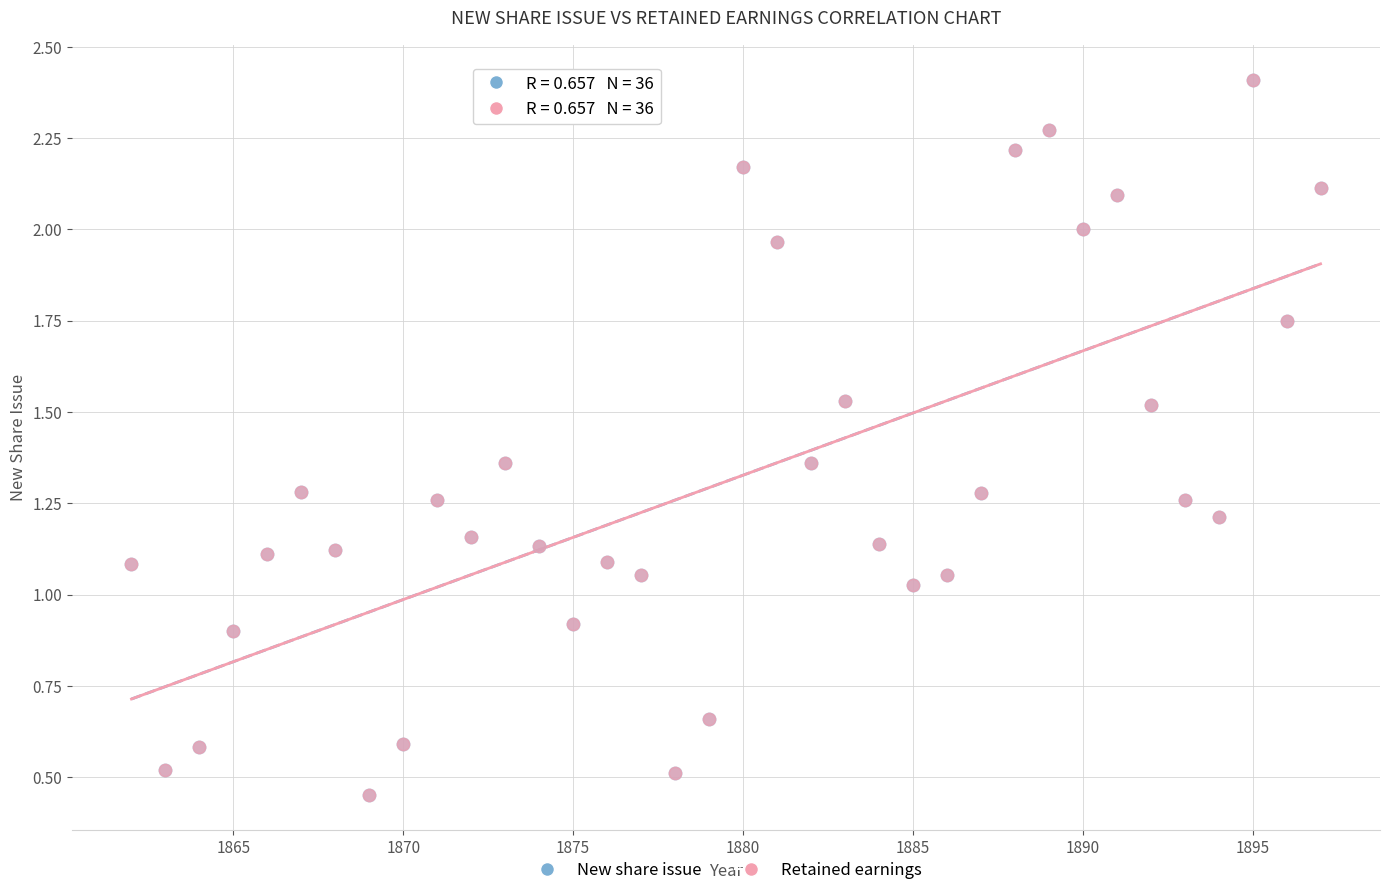

What are all the series names shown in the legend?

New share issue, Retained earnings